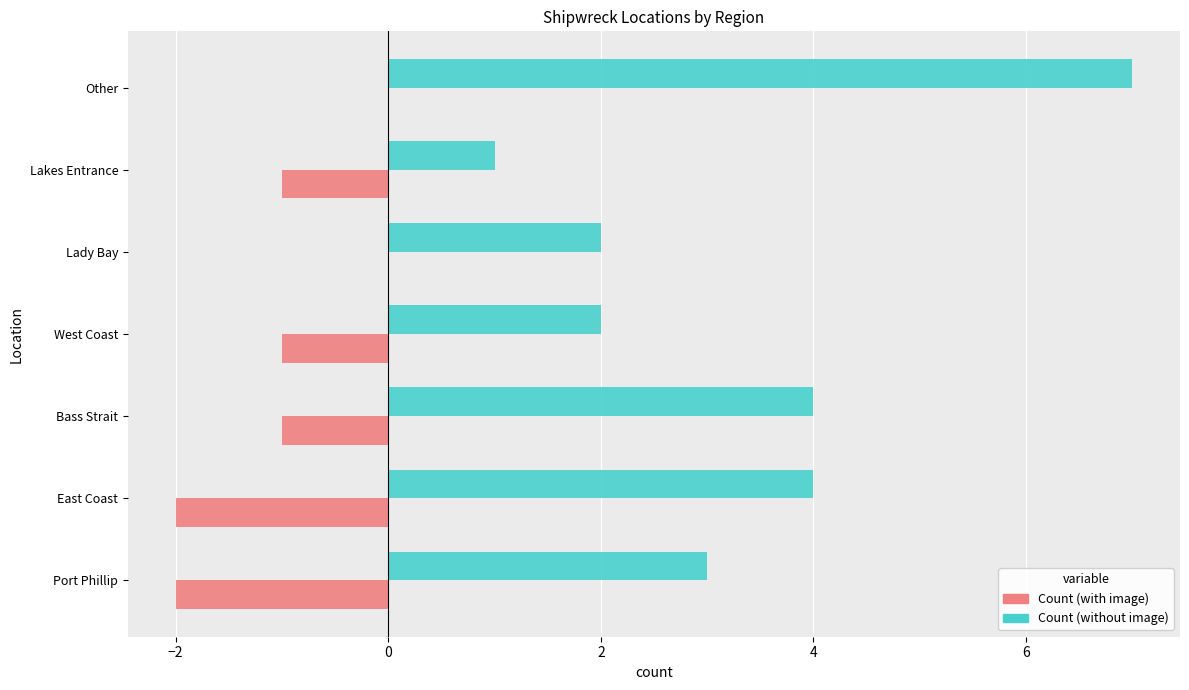

How many categories are shown in the chart?

7